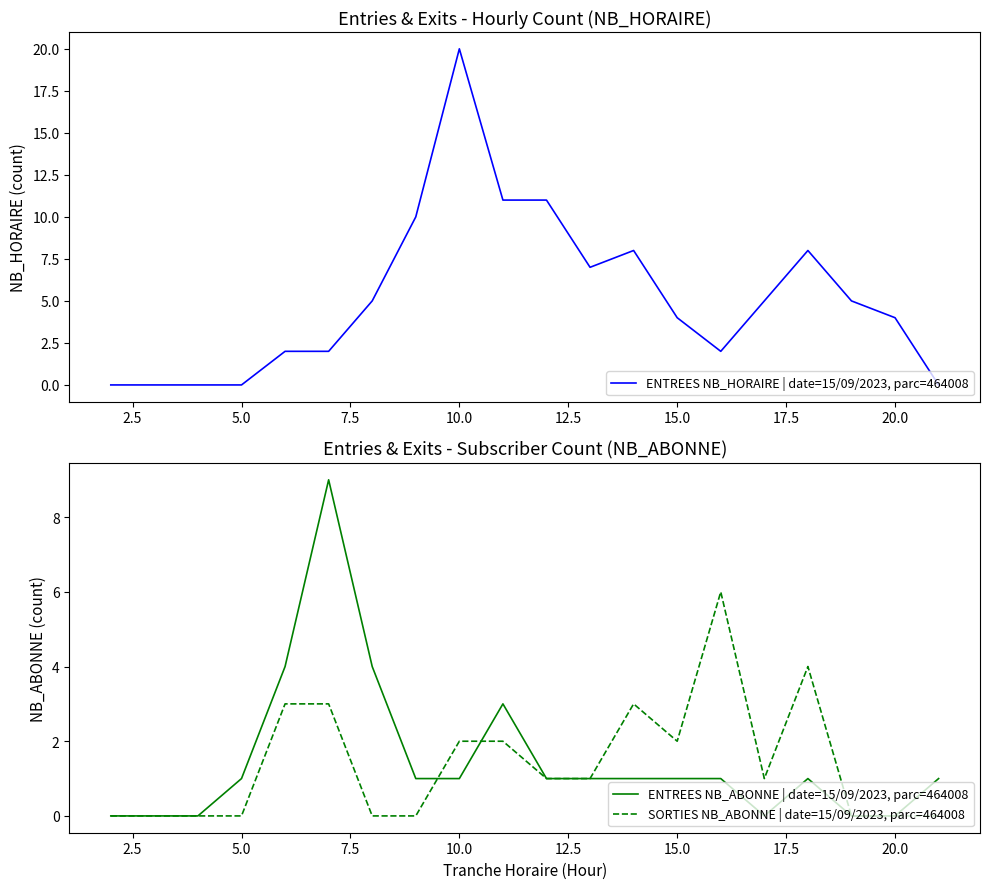

The SORTIES NB_ABONNE | date=15/09/2023, parc=464008 series shows 4 at 20.0. True or false?

False